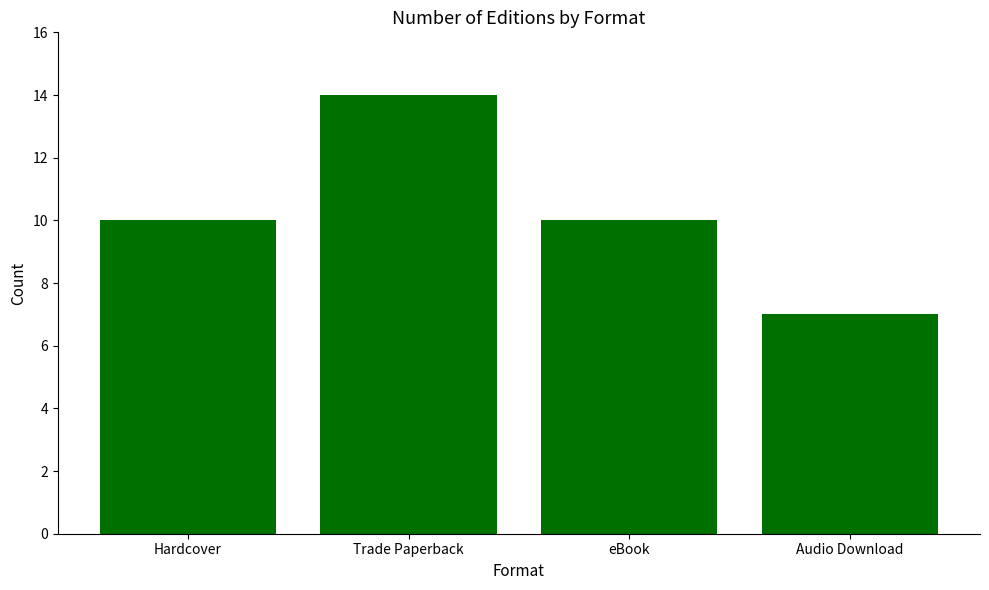

What is the average value?

10